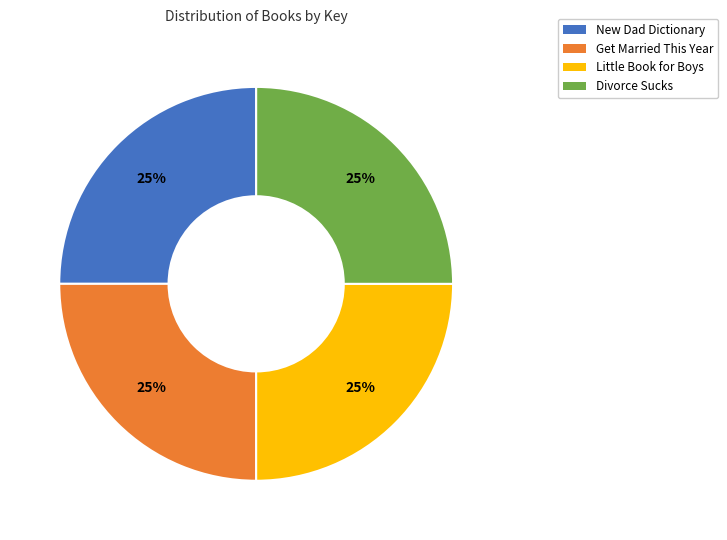

What is the ratio of the value at Get Married This Year to the value at New Dad Dictionary?

1.0